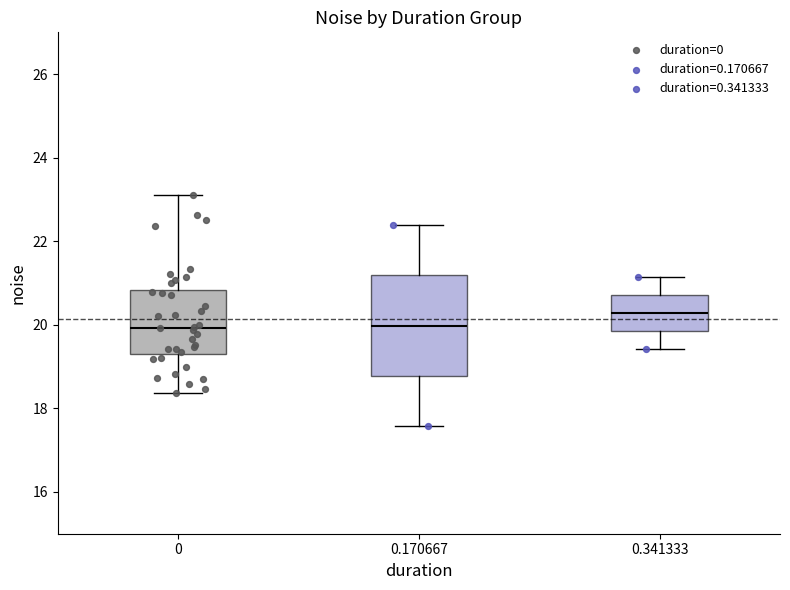

Reading left to right, transcribe this box plot: for each box, give where its median line is, the range the box spans, and where its two whiskers end, as read against the y-axis. The values are not printed on the chart, so give them approximately, as read against the axis.

0: median 20.0, box 19.4 to 20.8, whiskers 18.4 to 23.2
0.170667: median 20.0, box 18.8 to 21.2, whiskers 17.6 to 22.4
0.341333: median 20.2, box 19.8 to 20.8, whiskers 19.4 to 21.2